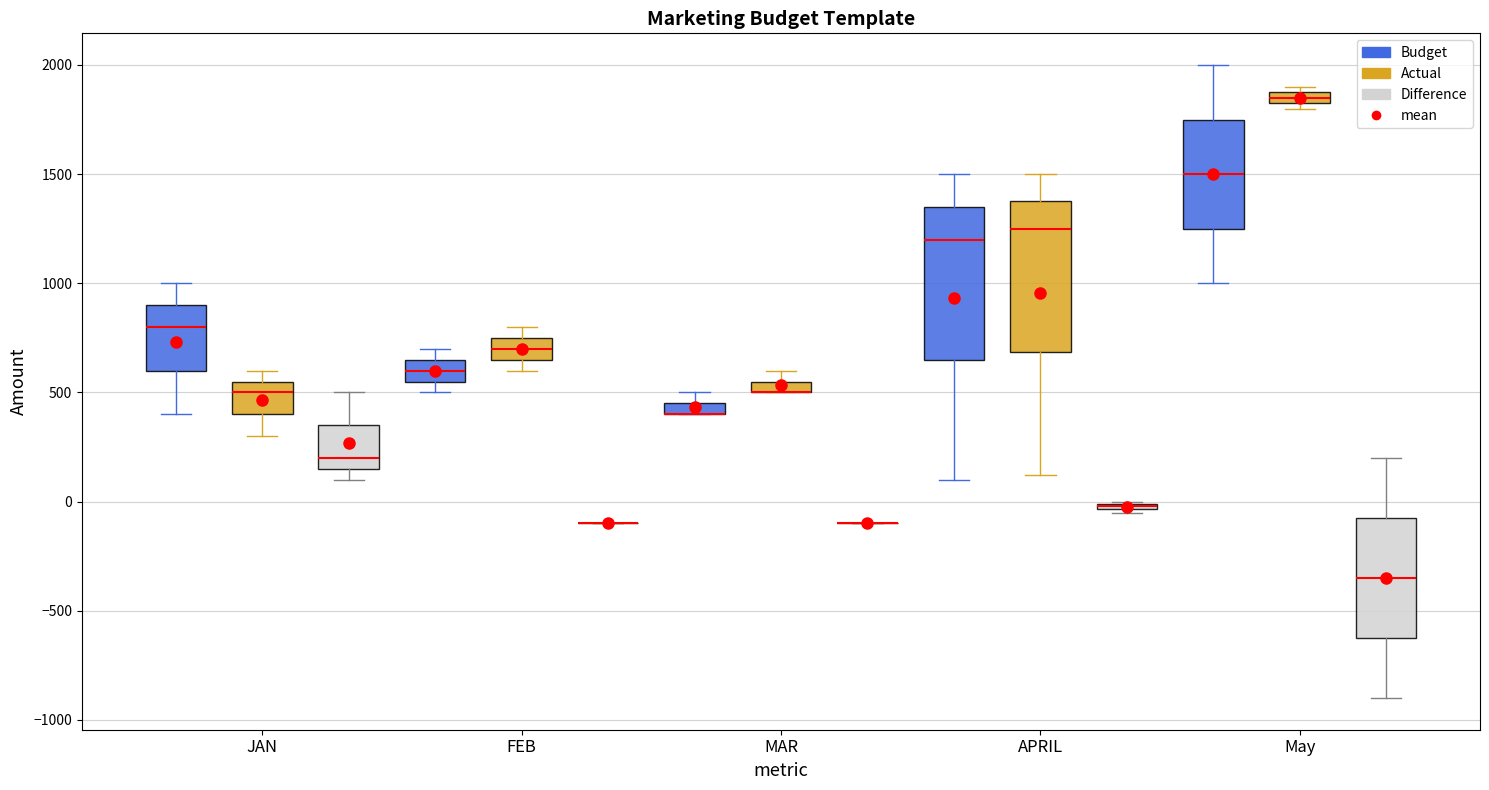

Where does the median line of the box for FEB (Actual) sit on the y-axis? The values are not printed on the chart, so give them approximately, as read against the axis.

700